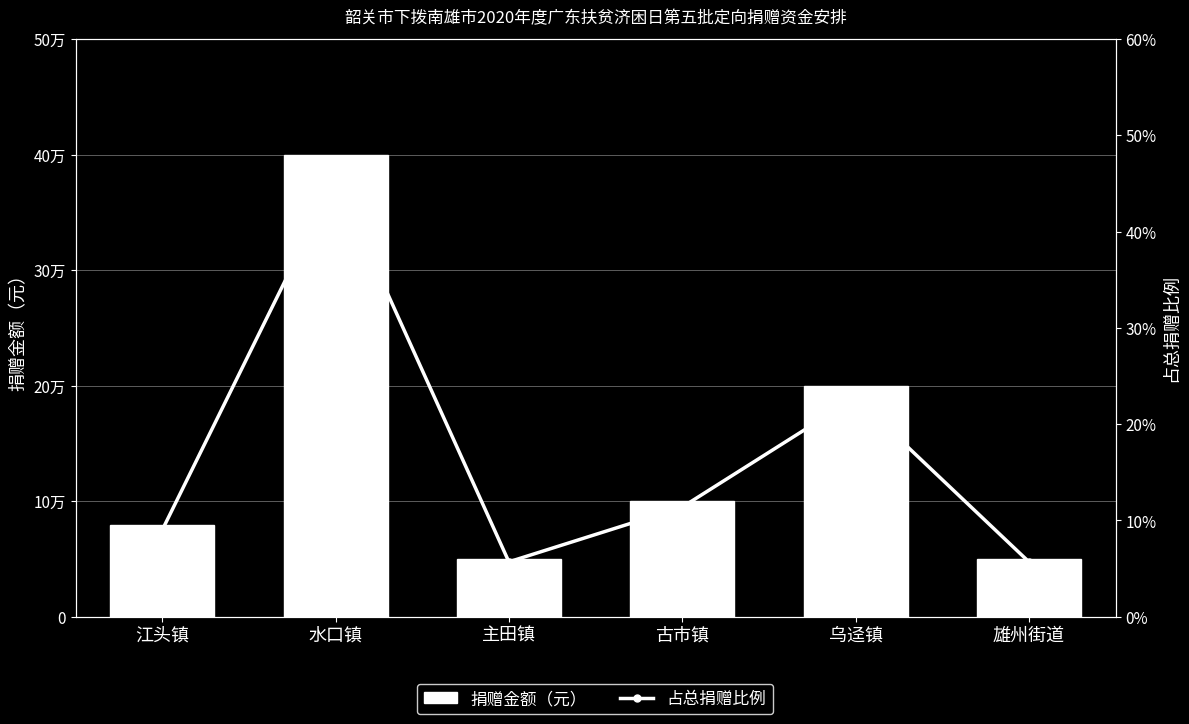

Reading left to right, extract all data points from this chart.

捐赠金额（元）: 79000.0	400000.0	50000.0	100000.0	200000.0	50000.0
占总捐赠比例: 9.0	45.5	5.7	11.4	22.8	5.7